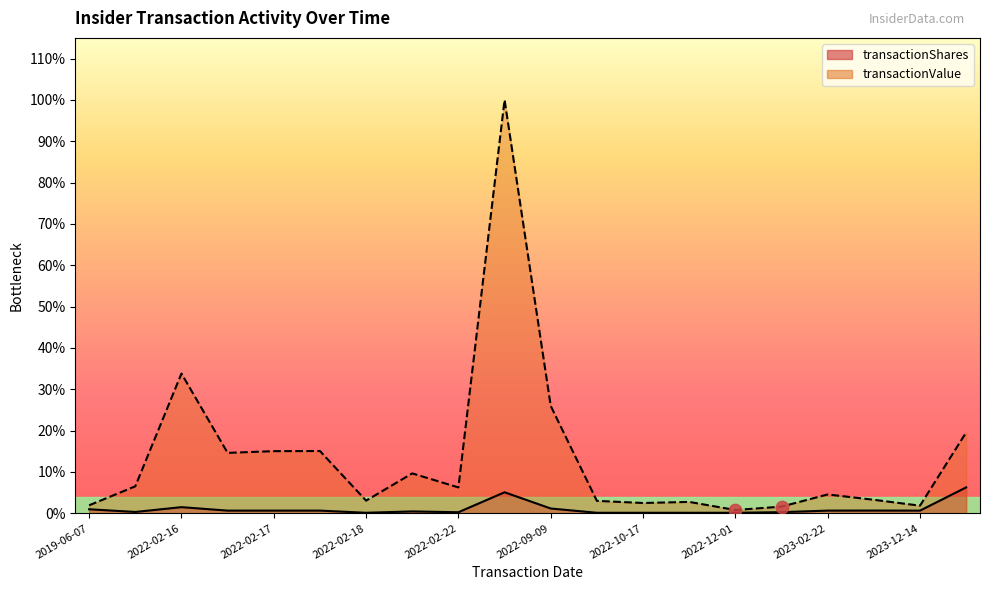

Which series has the largest Y range (max minus min)?

transactionValue_line